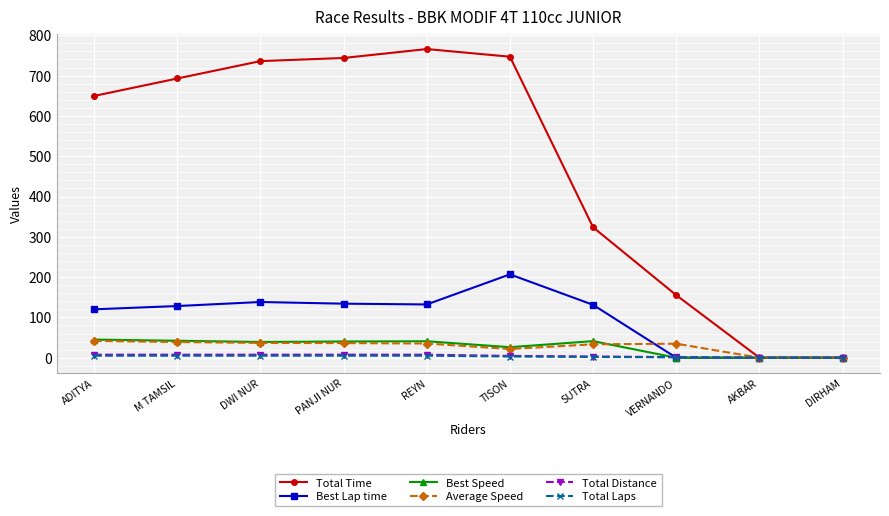

What is the difference between the maximum and minimum values in the Best Speed series?

45.0